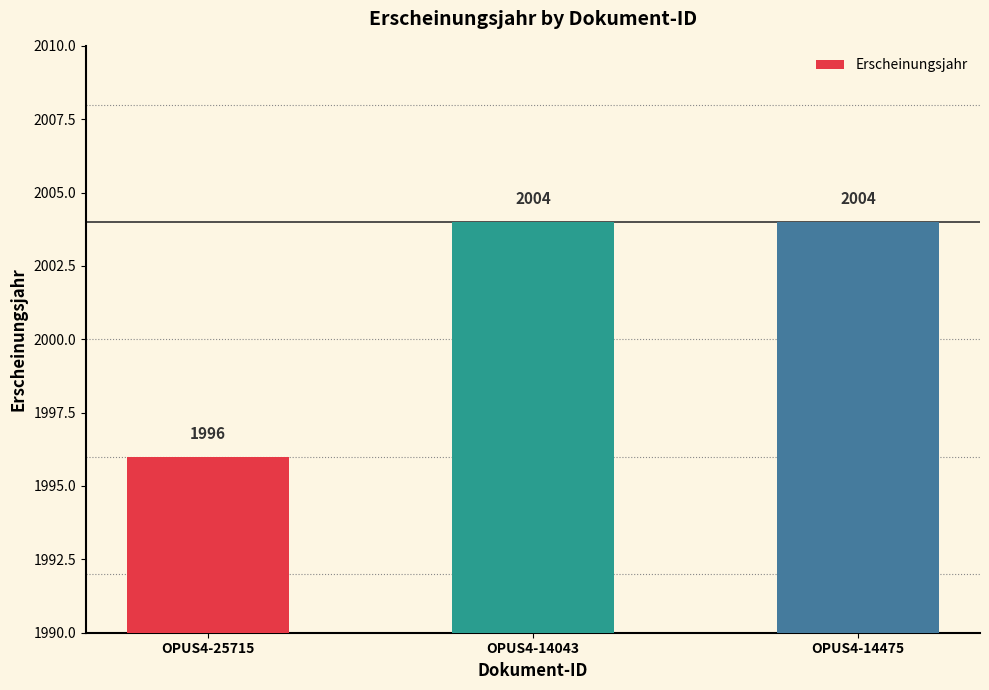

What is the change in value from OPUS4-25715 to OPUS4-14043?

+8